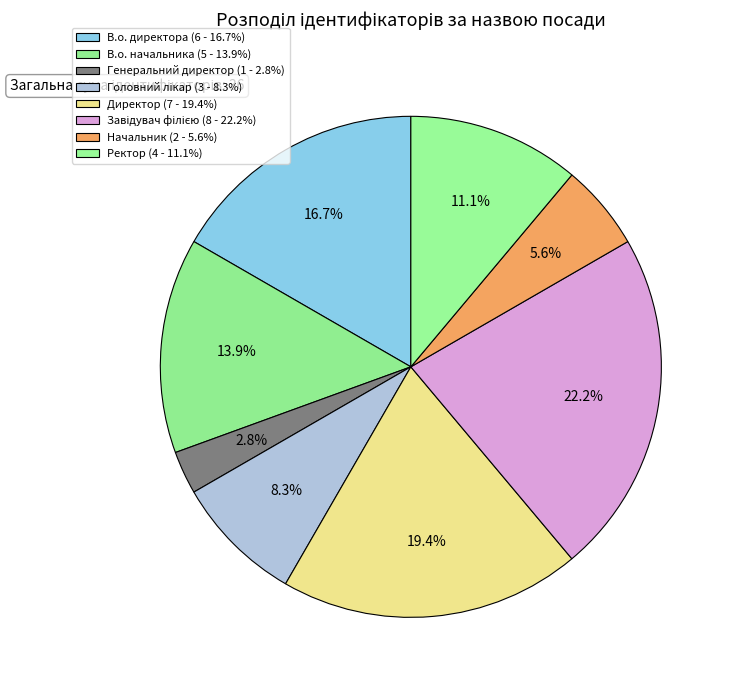

What is the change in value from В.о. начальника to Генеральний директор?

-4